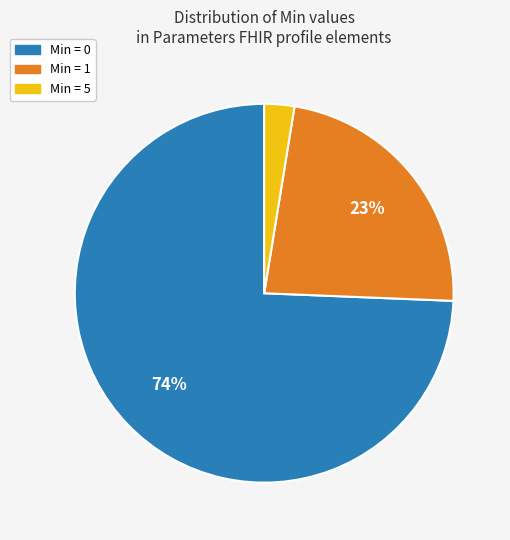

Is there any slice that represents more than half of the pie?

Yes